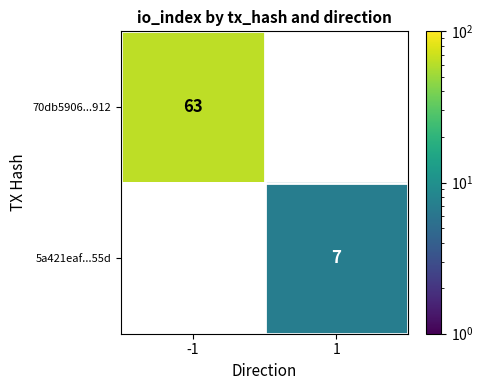

Count the number of data series in this chart.

2